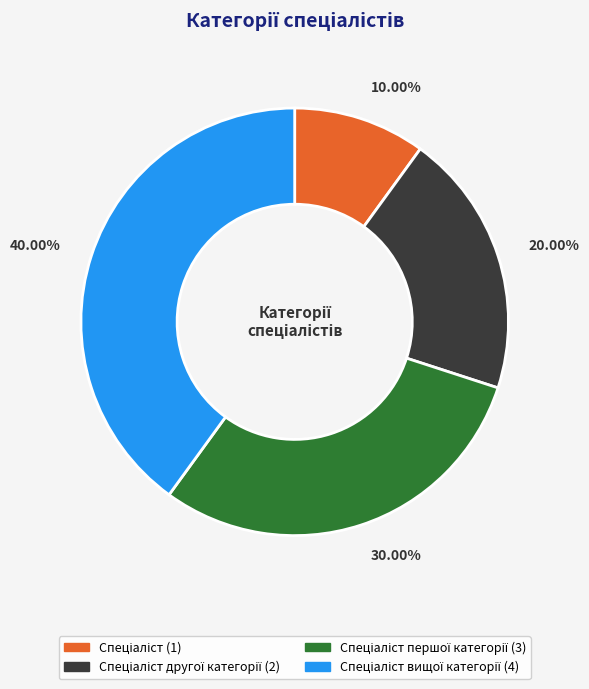

How many slices are in this pie chart?

4